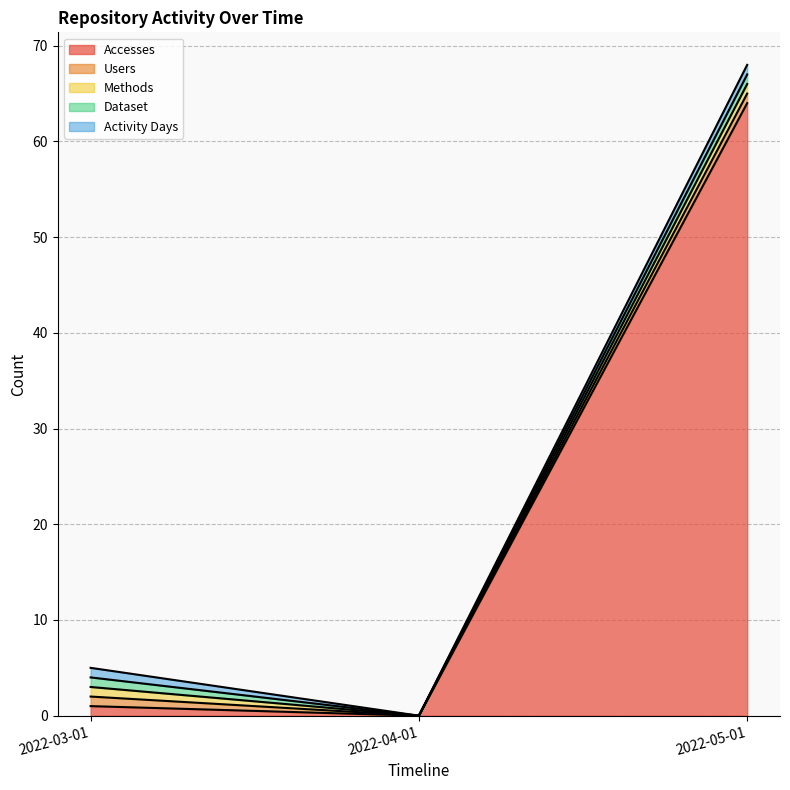

Is the value of Methods at 2022-03-01 greater than the value of Activity Days at 2022-03-01?

No